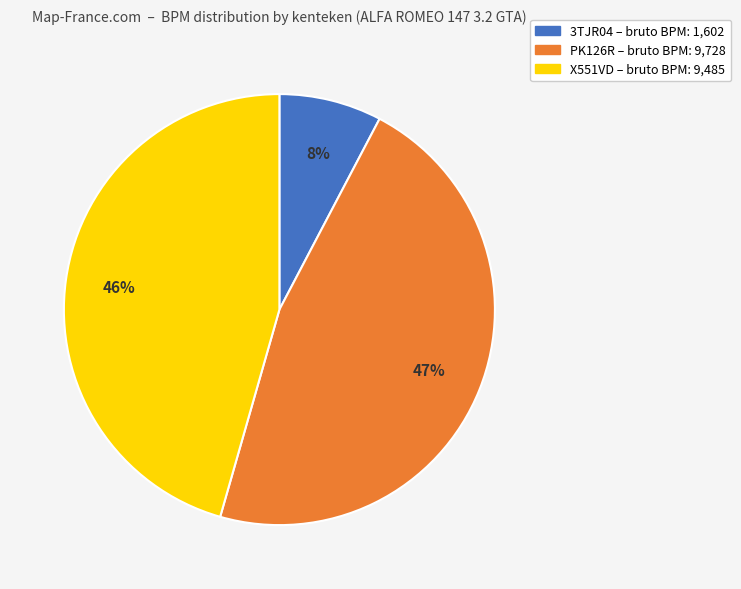

Does X551VD represent more than half of the total?

No